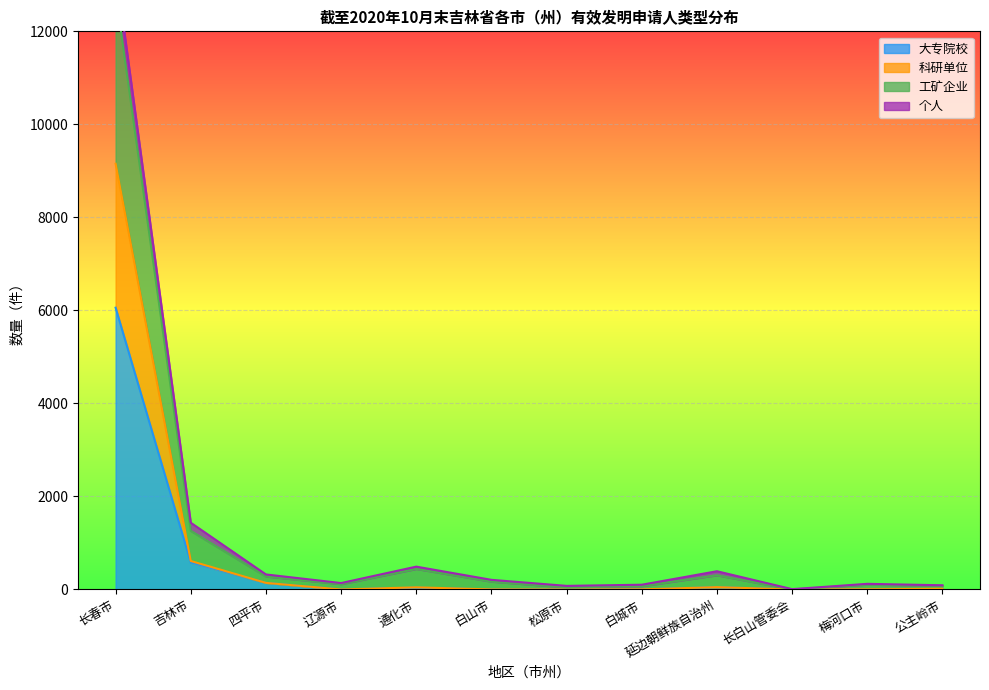

Is it true that 大专院校 equals 581 at 吉林市?

True